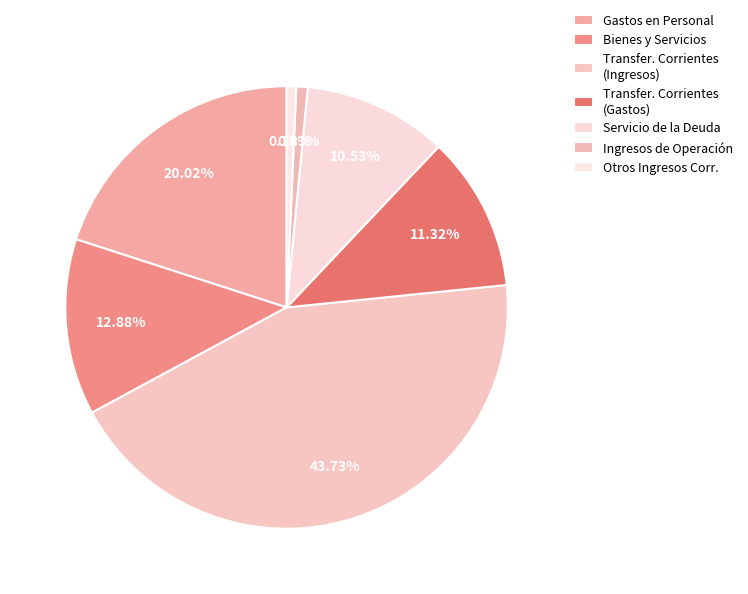

To the nearest percent, what is the difference between the largest and smallest slice percentages?

43%